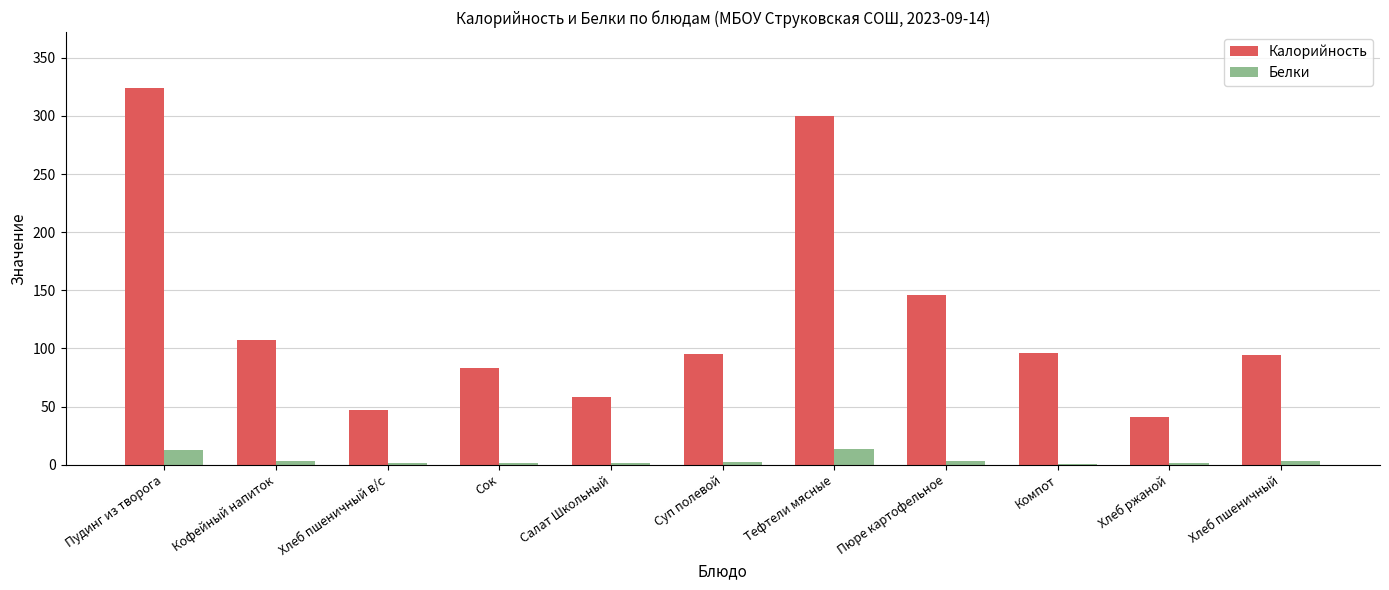

Which label corresponds to the largest value in the chart?

Пудинг из творога